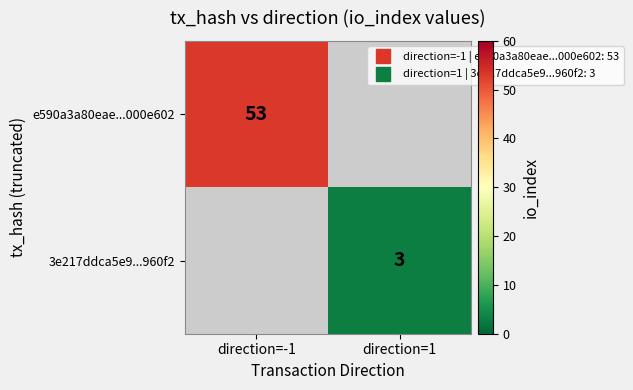

Is it true that 3e217ddca5e9...960f2 equals 1.4 at direction=1?

False